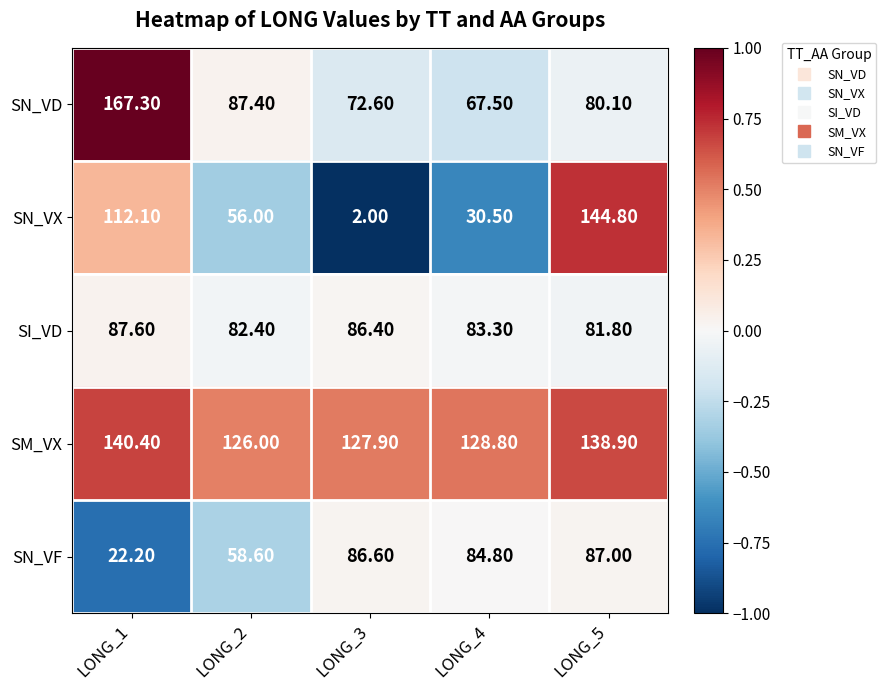

How many distinct data groups are displayed?

5